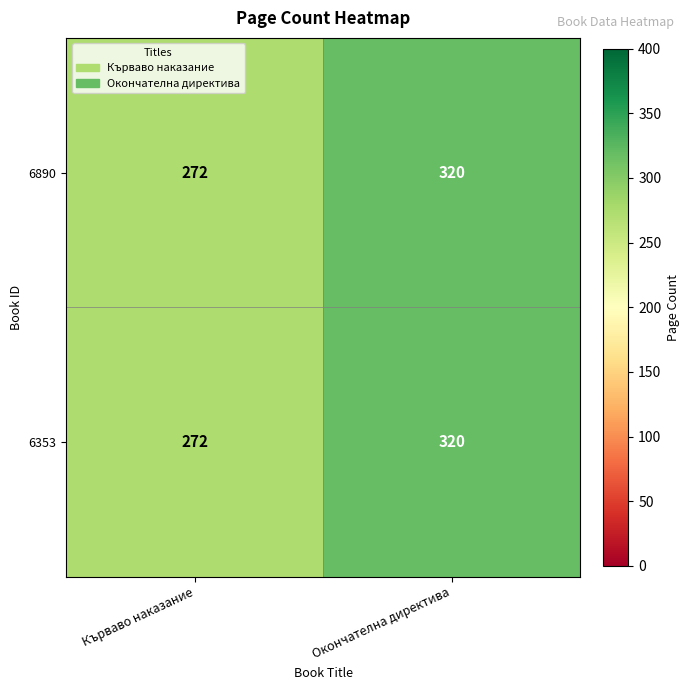

Which label corresponds to the smallest value in the chart?

Кърваво наказание